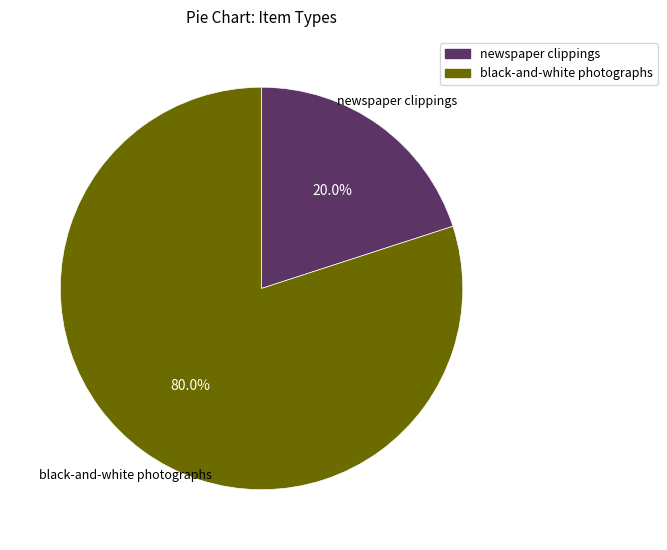

How many slices are in this pie chart?

2